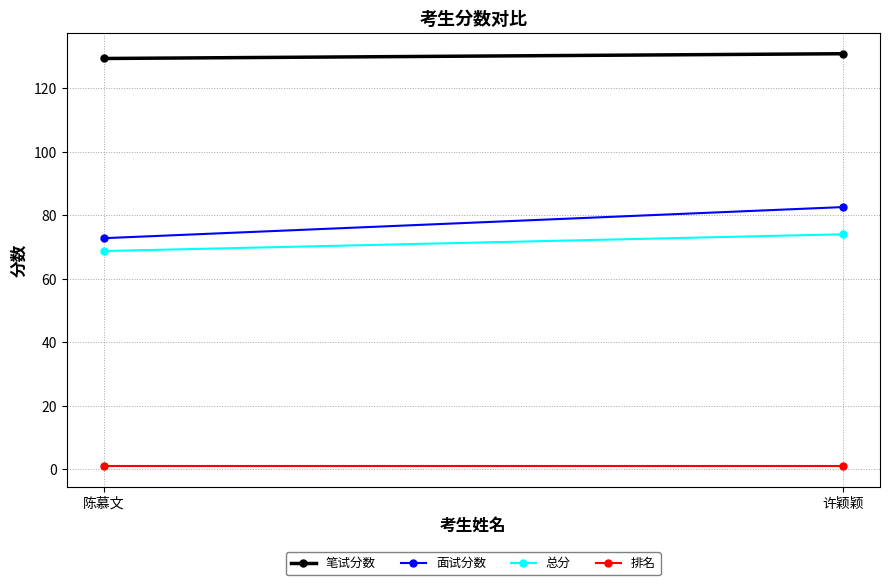

How many distinct data groups are displayed?

4